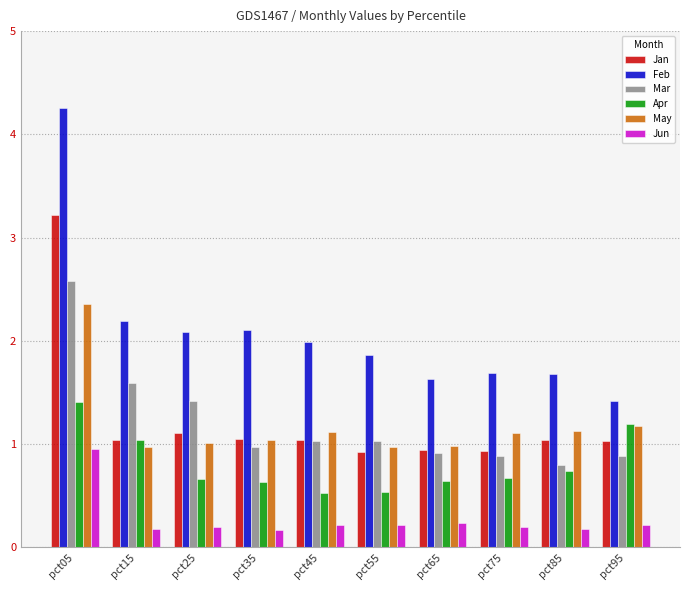

What is the difference between the highest and lowest values at pct65?

1.4